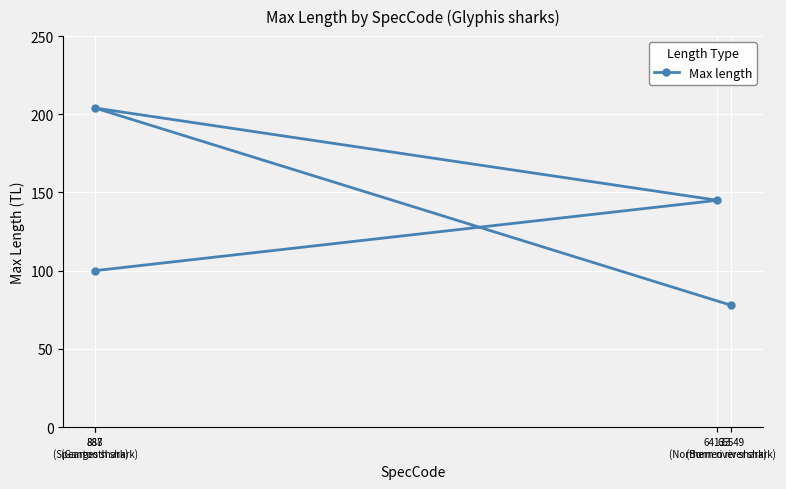

How many data points are less than 145?

2